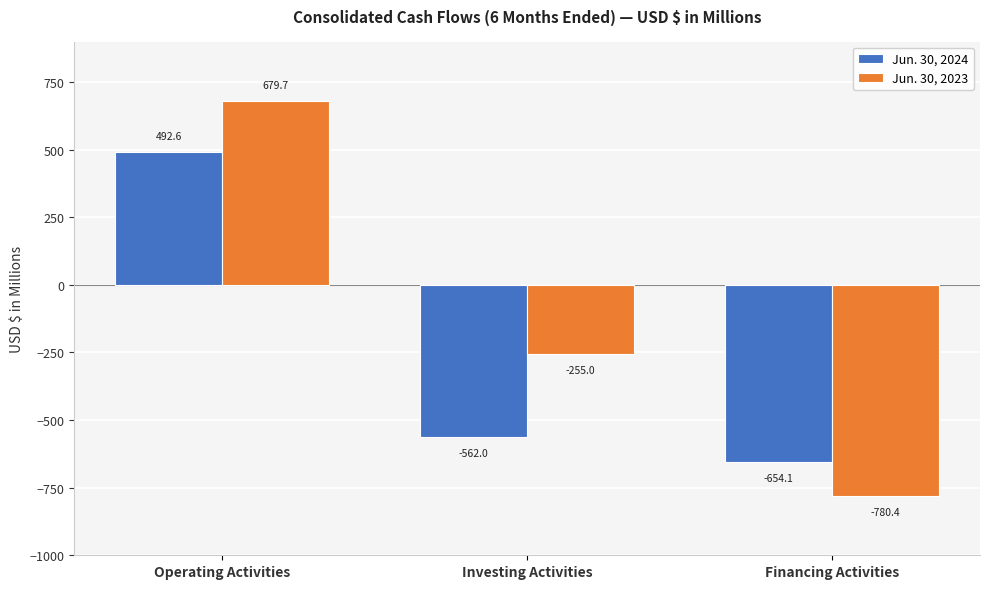

What is the difference between the highest and lowest values at Operating Activities?

187.1